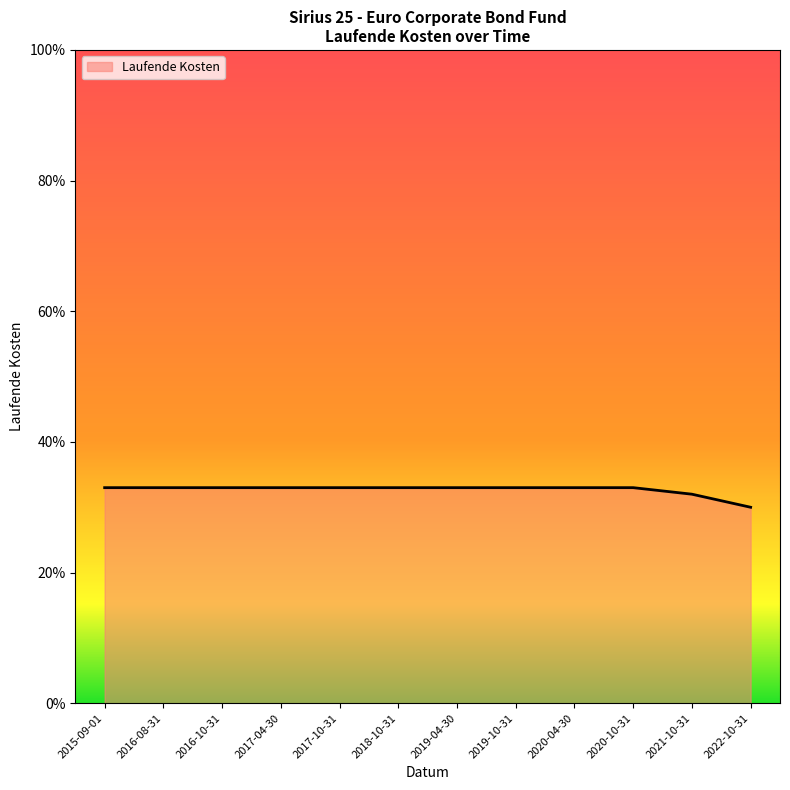

Does the chart have visible grid lines?

No